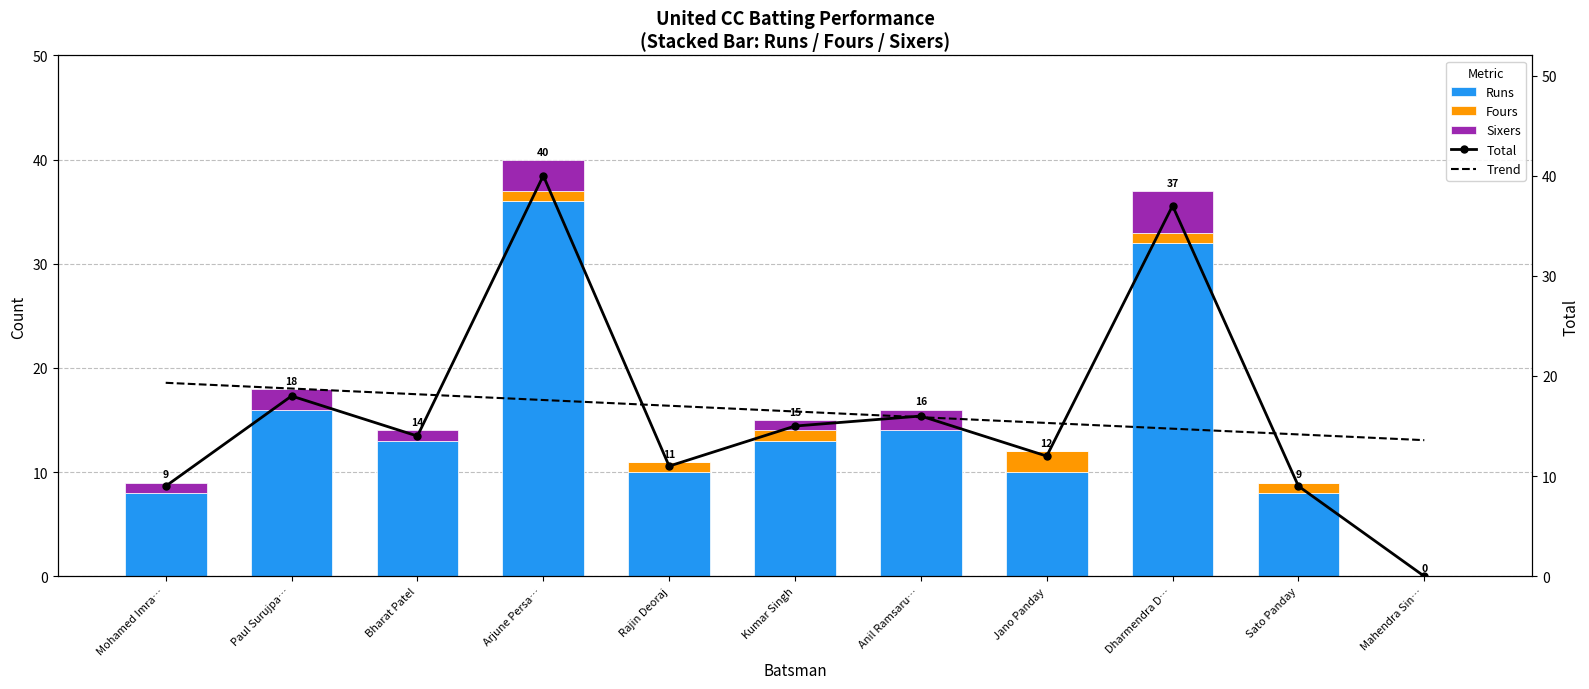

Which category has the highest value across all series?

Arjune Persa…